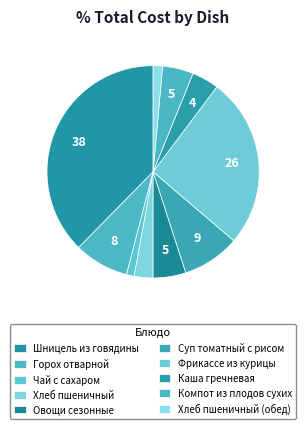

Does any single category account for the majority?

No